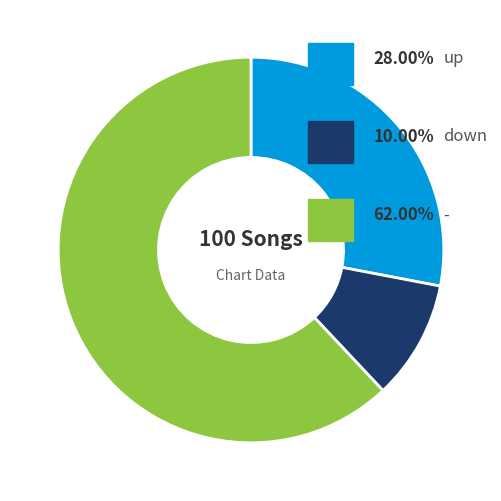

How many slices are in this pie chart?

3